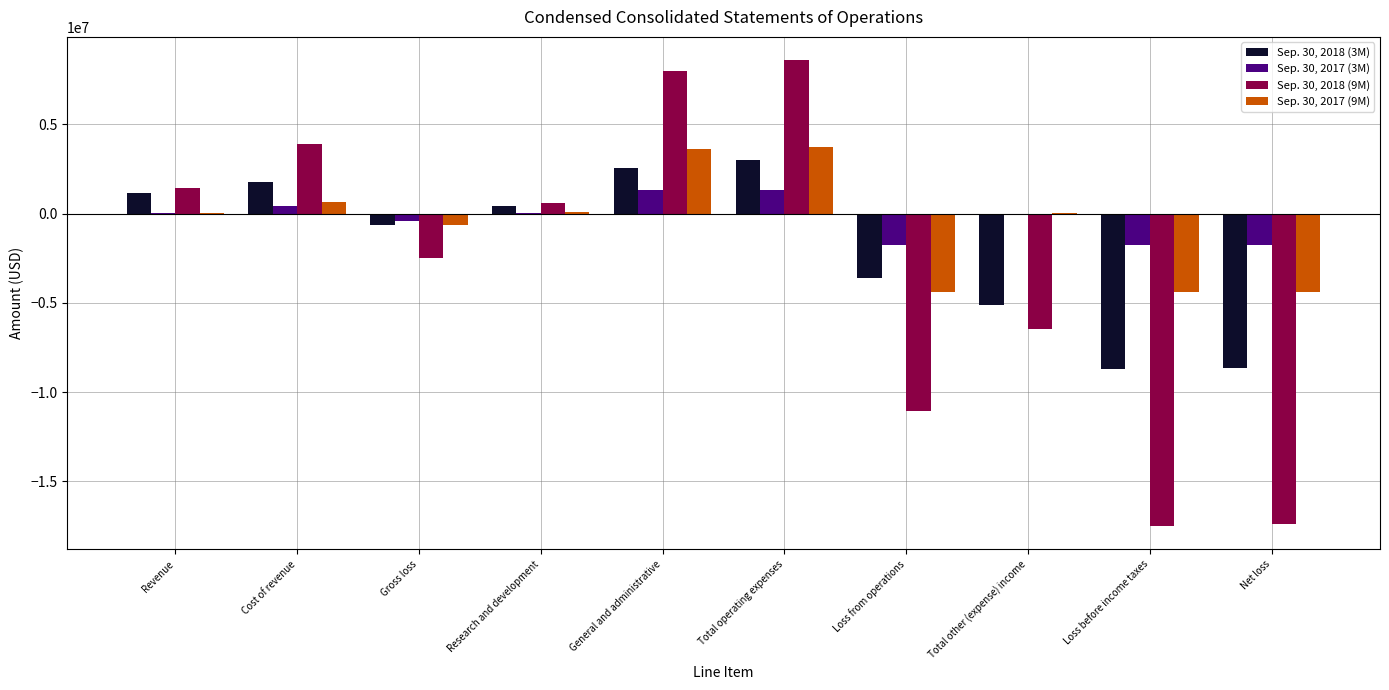

Is the value of Sep. 30, 2017 (9M) at Total other (expense) income greater than the value of Sep. 30, 2018 (3M) at Total operating expenses?

No